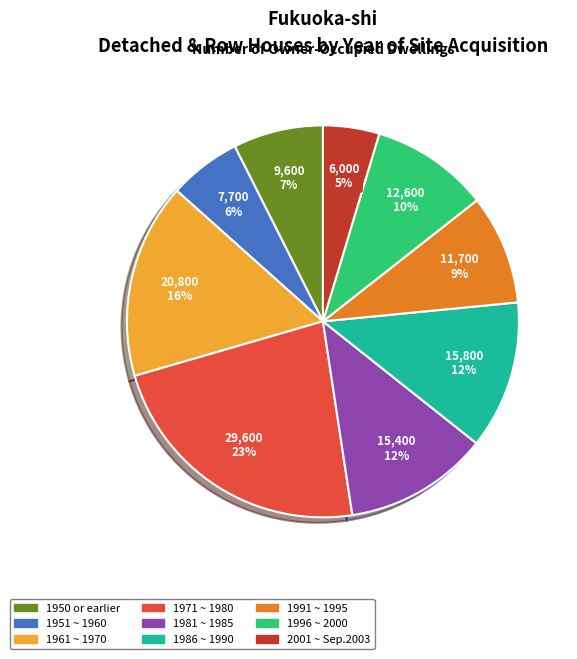

How many segments does this pie chart have?

9